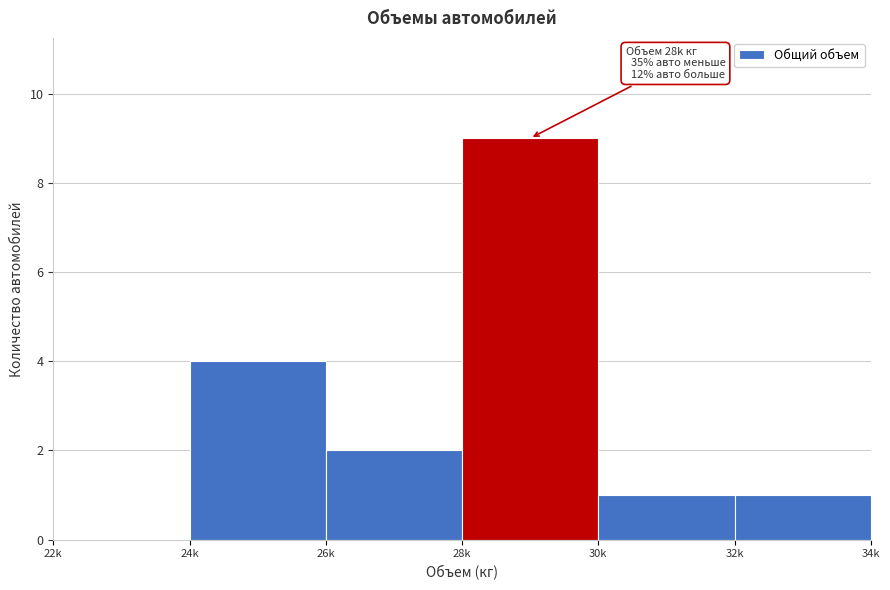

Reading left to right, transcribe all the data shown in this chart.

22k=0	24k=4	26k=2	28k=9	30k=1	32k=1